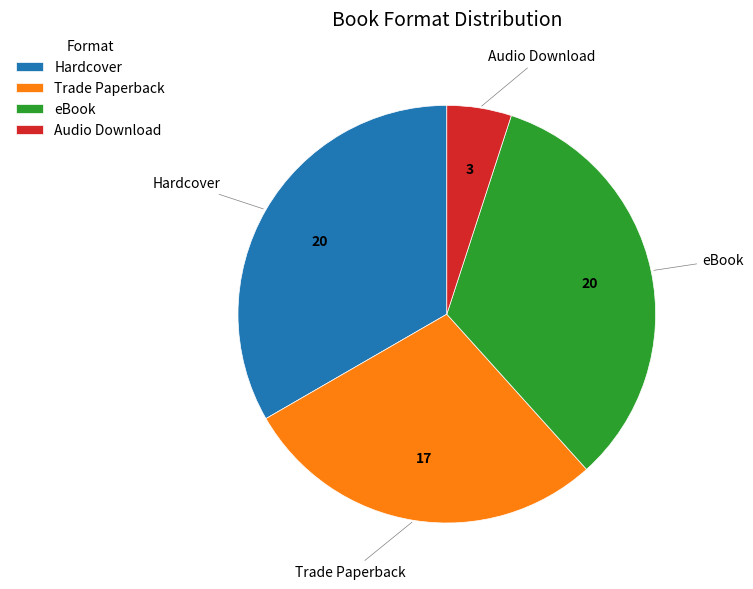

How many slices are in this pie chart?

4